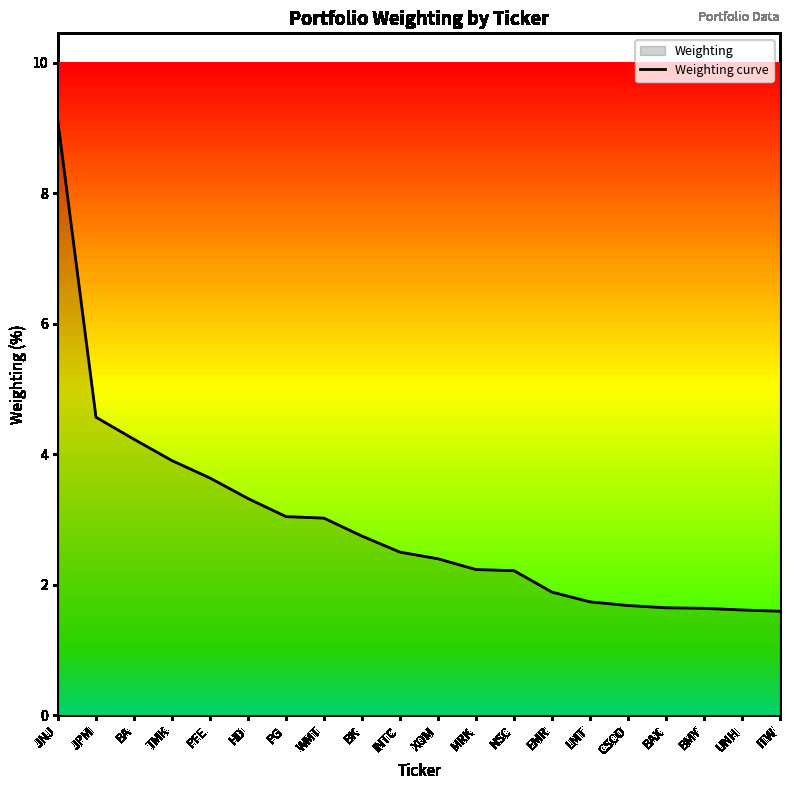

Reading right to left, what are all the values shown in this chart?

1.6	1.6	1.6	1.6	1.7	1.7	1.9	2.2	2.2	2.4	2.5	2.7	3.0	3.0	3.3	3.6	3.9	4.2	4.6	9.1